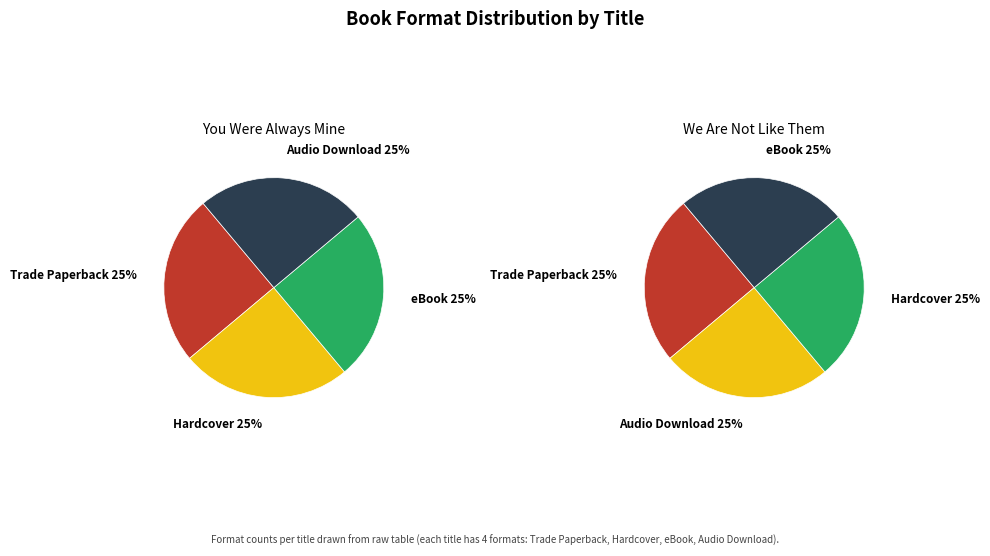

Do 0 and 3 together represent more than half of the pie?

No